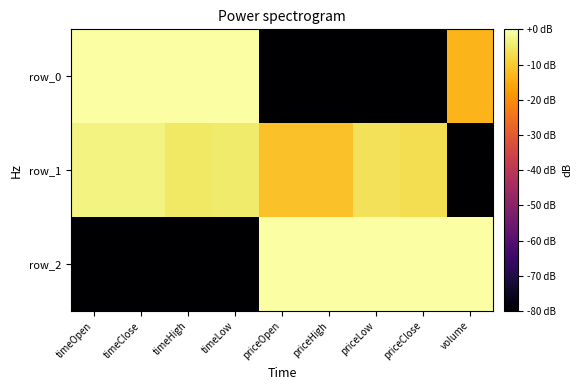

Reading left to right, list all the values displayed in this chart.

row_0: timeOpen=0.0	timeClose=0.0	timeHigh=0.0	timeLow=0.0	priceOpen=-100.0	priceHigh=-100.0	priceLow=-100.0	priceClose=-100.0	volume=-13.4
row_1: timeOpen=-3.0	timeClose=-3.0	timeHigh=-5.2	timeLow=-4.7	priceOpen=-11.4	priceHigh=-11.5	priceLow=-6.1	priceClose=-6.7	volume=-100.0
row_2: timeOpen=-100.0	timeClose=-100.0	timeHigh=-100.0	timeLow=-100.0	priceOpen=0.0	priceHigh=0.0	priceLow=0.0	priceClose=0.0	volume=0.0